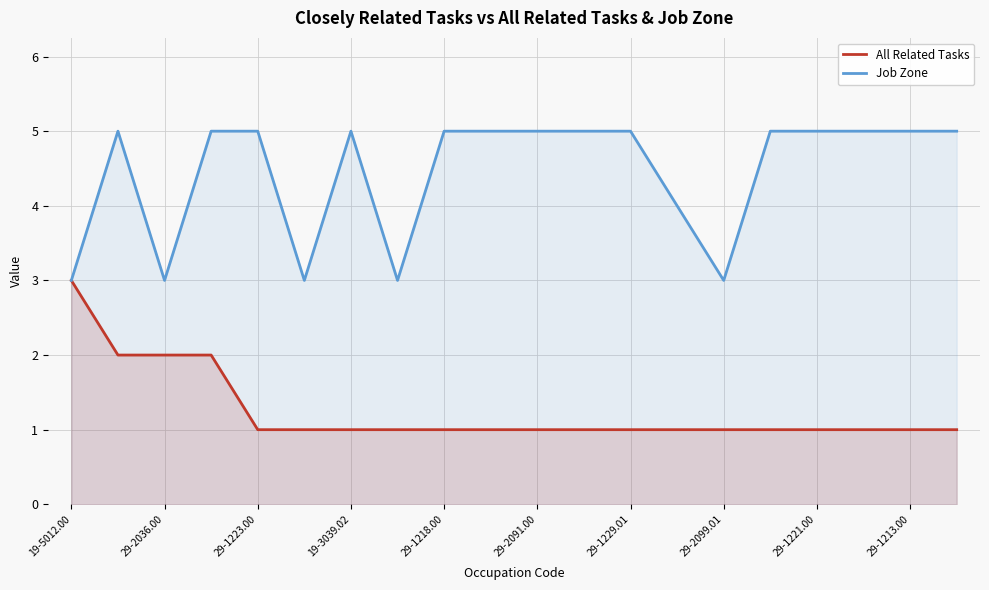

Reading left to right, what are all the values shown in this chart?

All Related Tasks: 3	2	2	2	1	1	1	1	1	1	1	1	1	1	1	1	1	1	1	1
Job Zone: 3	5	3	5	5	3	5	3	5	5	5	5	5	4	3	5	5	5	5	5